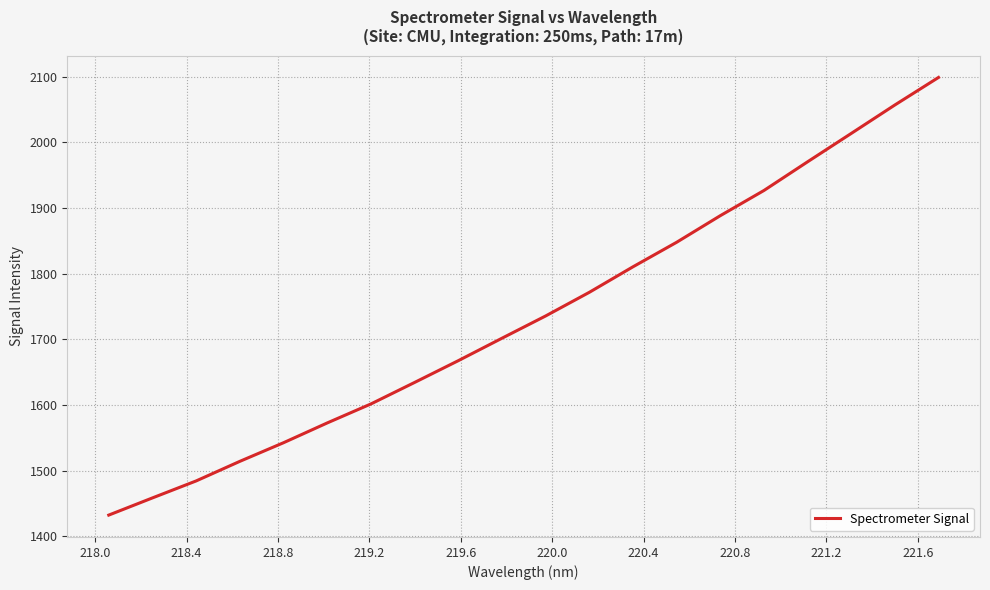

What is the difference between the second highest and minimum values?

624.5